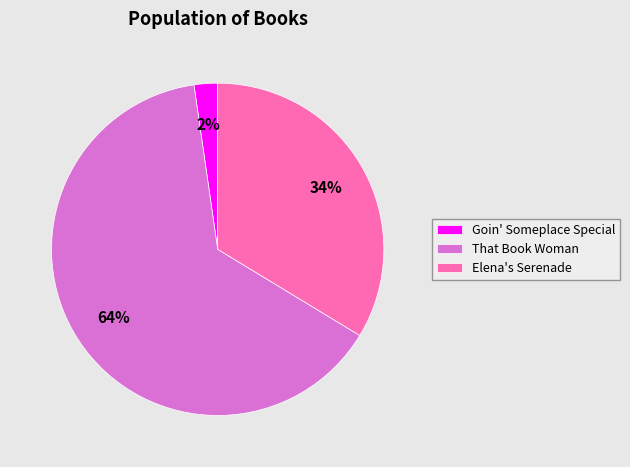

Which slice is the largest?

That Book Woman